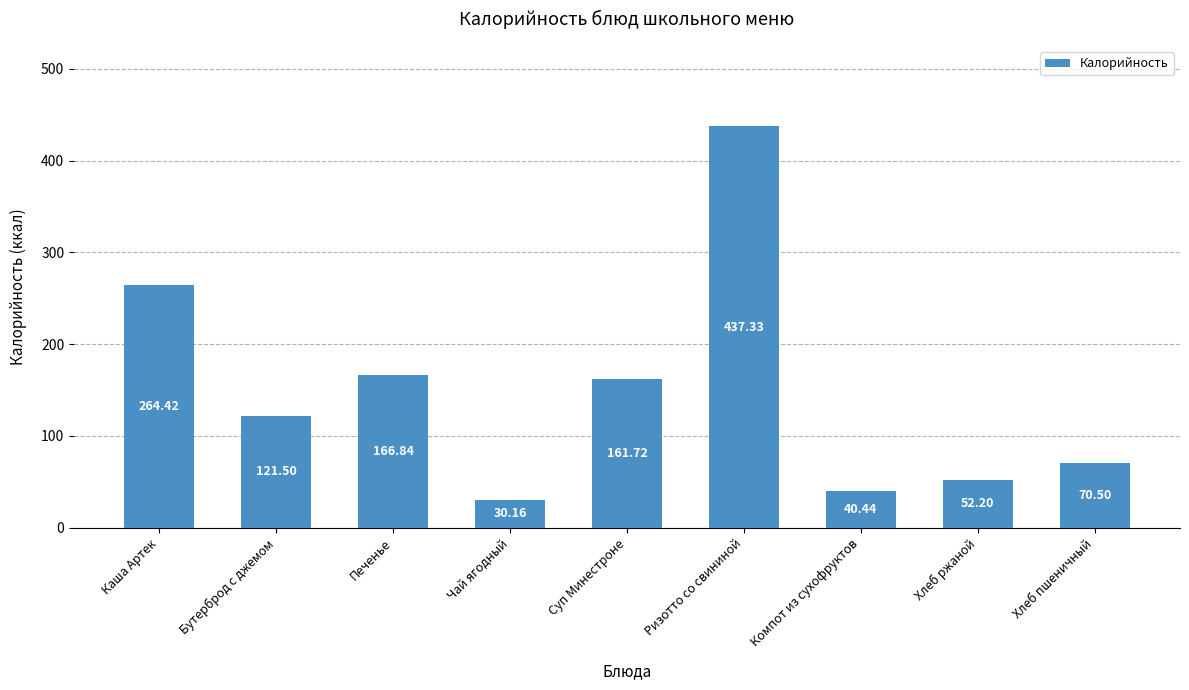

Reading right to left, transcribe all the data shown in this chart.

Хлеб пшеничный=70.5	Хлеб ржаной=52.2	Компот из сухофруктов=40.4	Ризотто со свининой=437.3	Суп Минестроне=161.7	Чай ягодный=30.2	Печенье=166.8	Бутерброд с джемом=121.5	Каша Артек=264.4